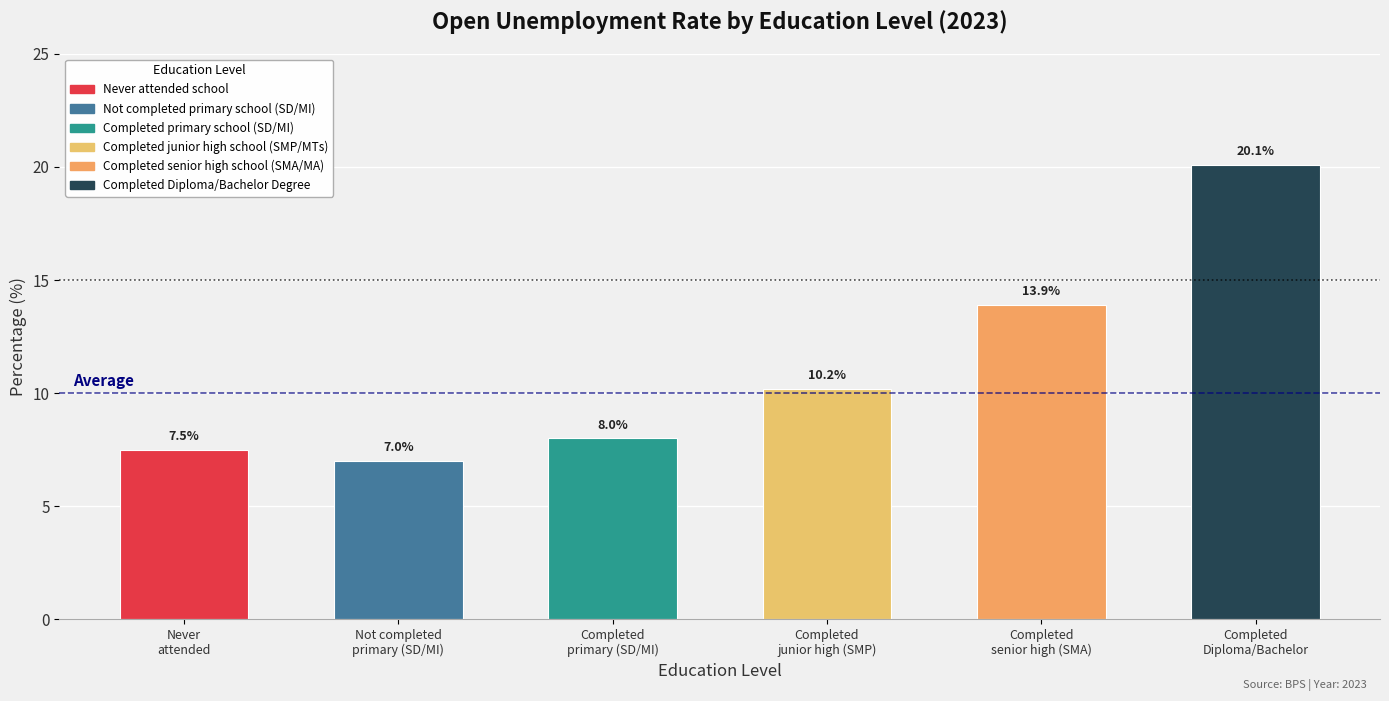

At which category does the chart reach its peak across all series?

Completed
Diploma/Bachelor